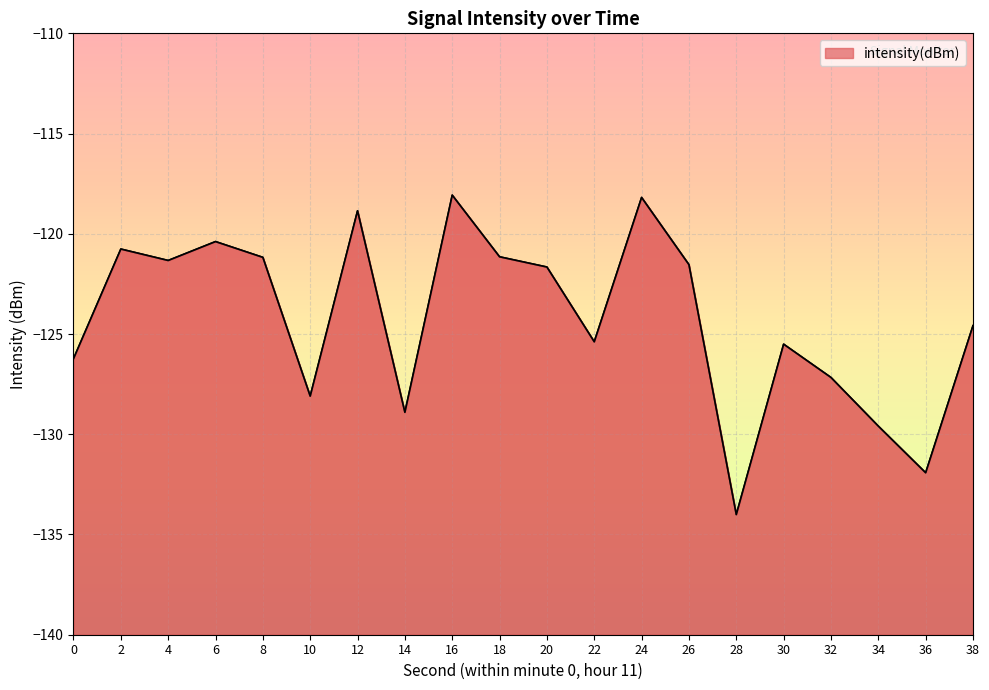

What is the difference between the second highest and minimum values?

15.8